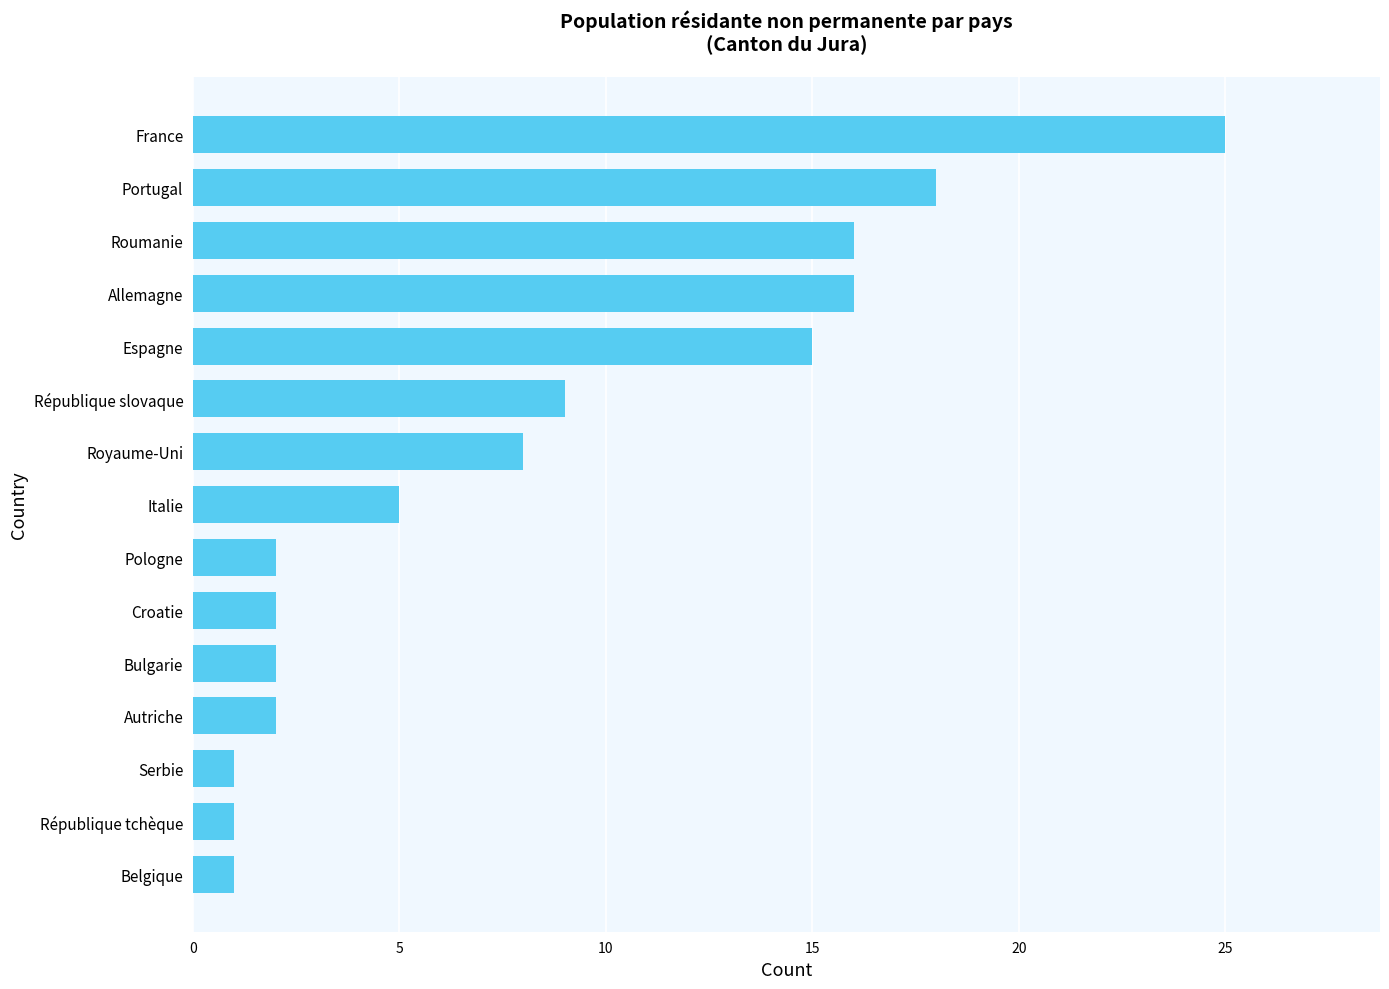

How many values are below 5?

7